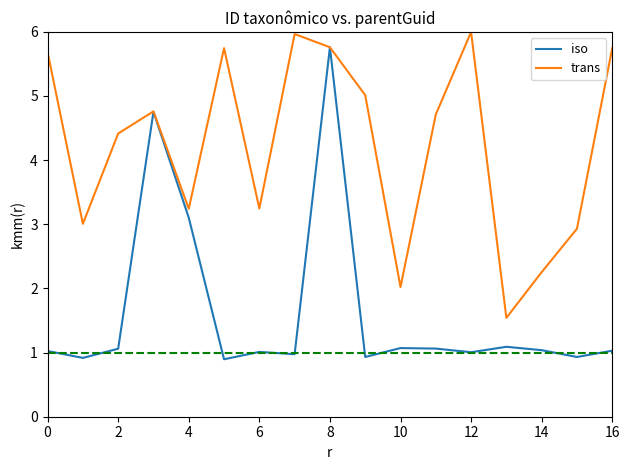

What is the sum of all trans values?

72.0